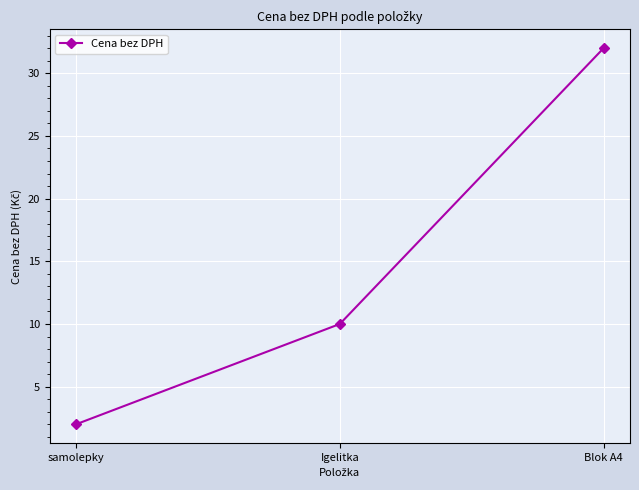

What is the value of the 1st point from the left?

2